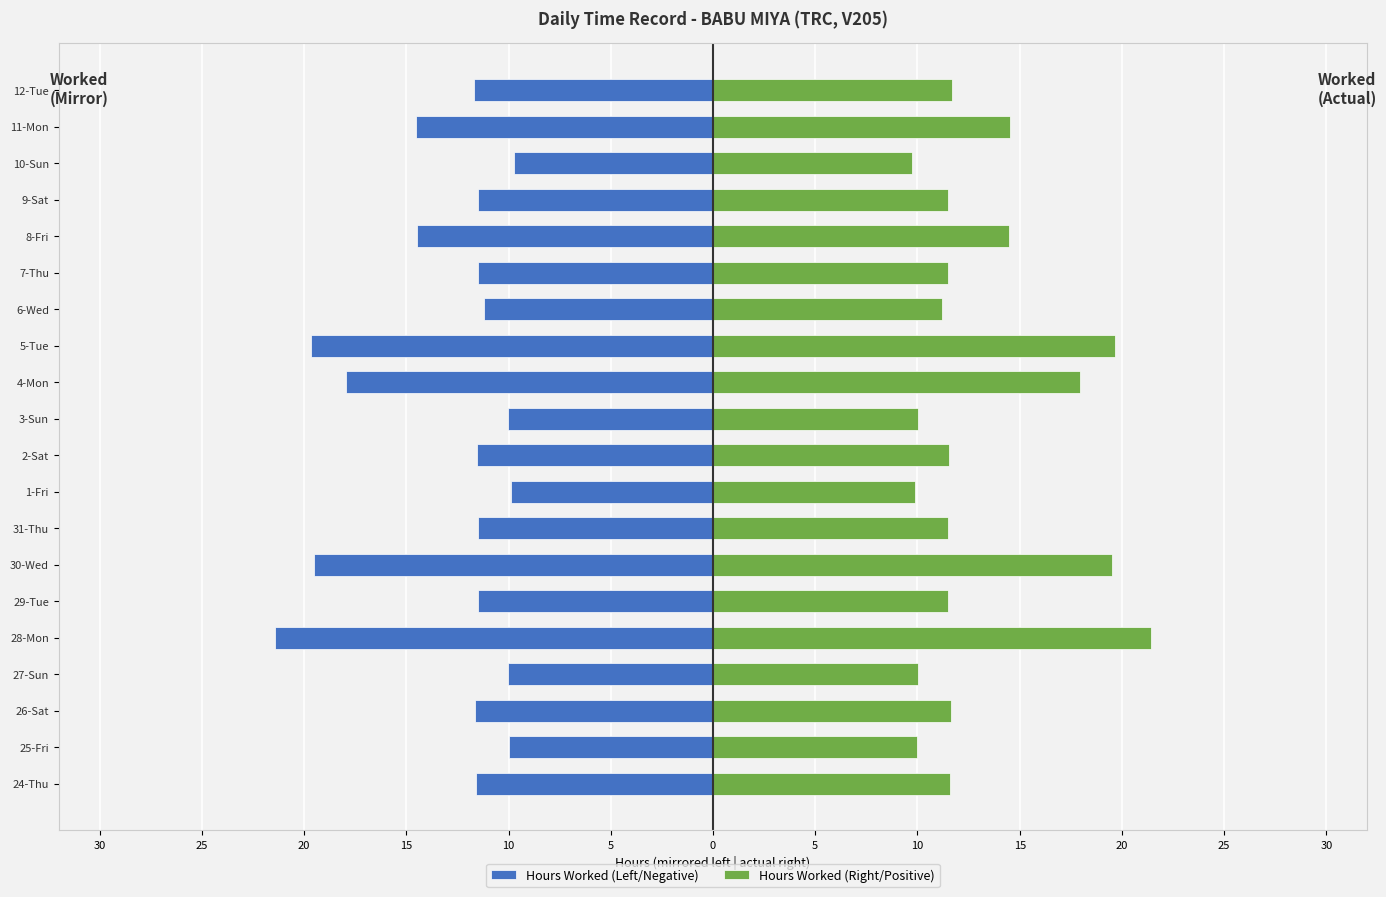

What is the difference between the maximum and minimum values in the Hours Worked (Left/Negative) series?

11.7